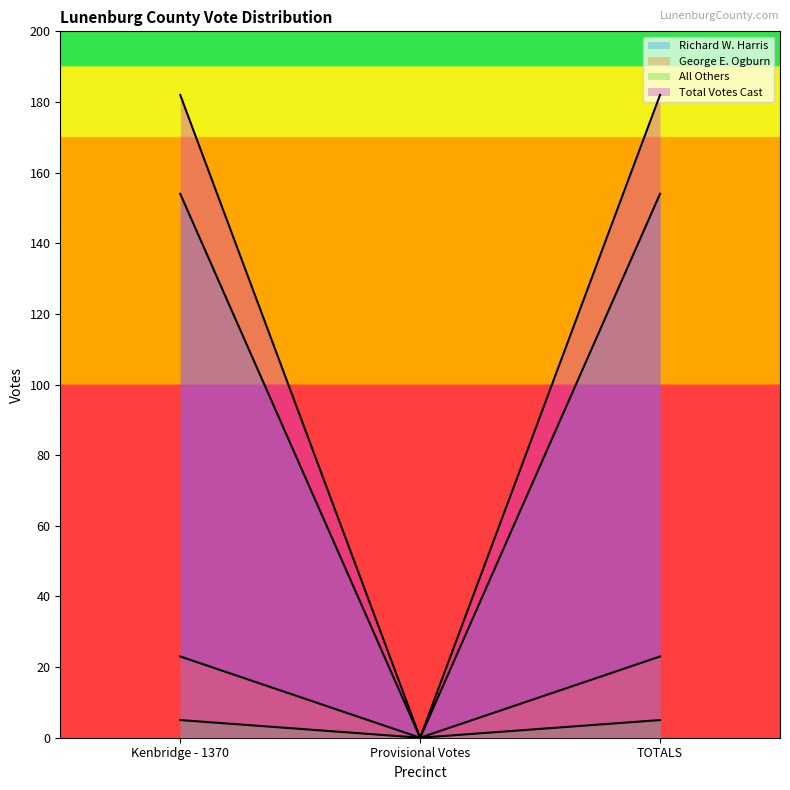

Which category has the highest value across all series?

Kenbridge - 1370